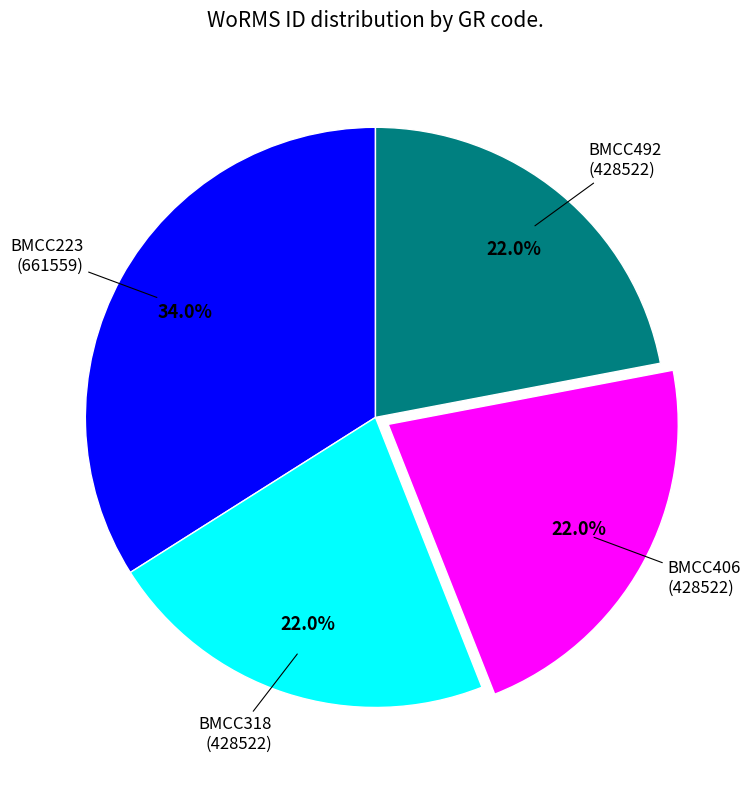

Is it true that BMCC406 is 22% of the pie?

True